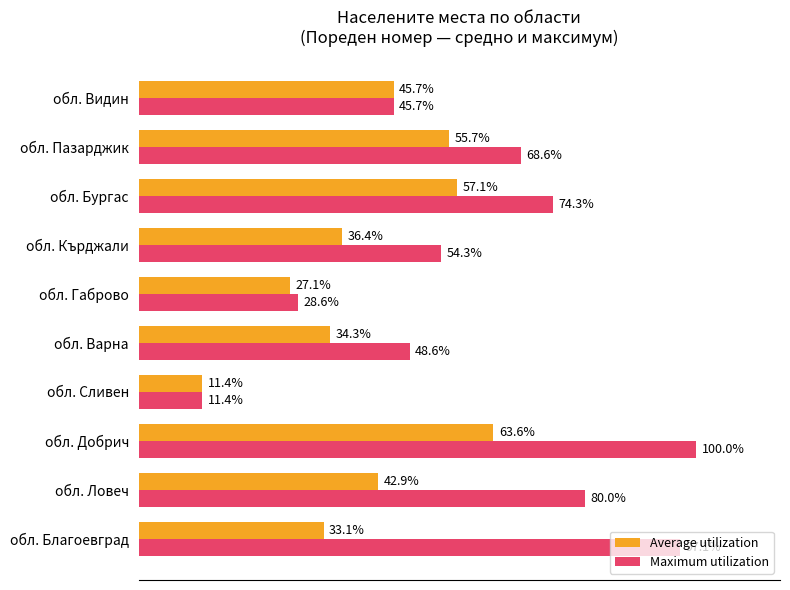

Which series changed the most between обл. Кърджали and обл. Пазарджик?

Average utilization